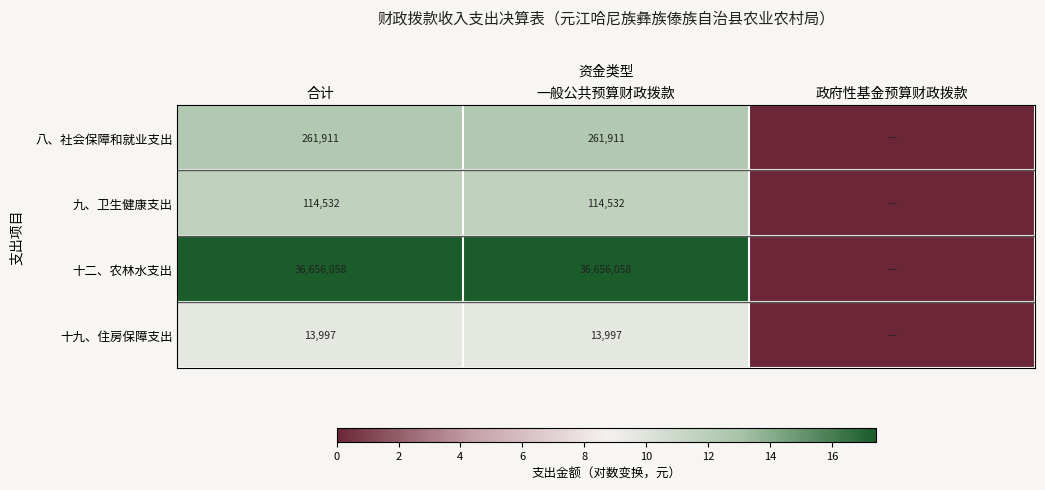

What is the total value across all series at 一般公共预算财政拨款?

37046498